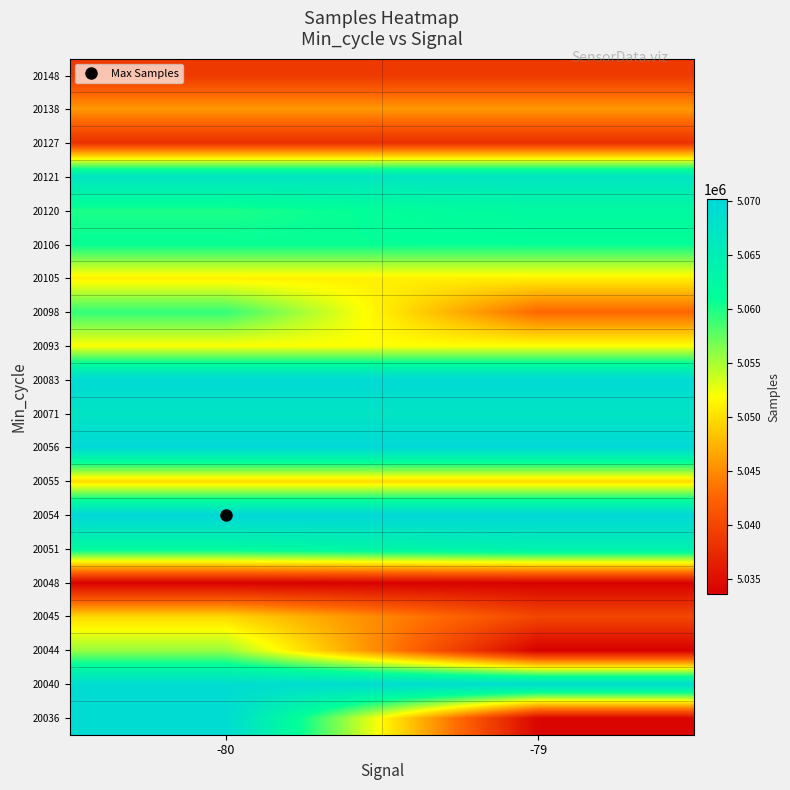

Which category has the highest value across all series?

-80